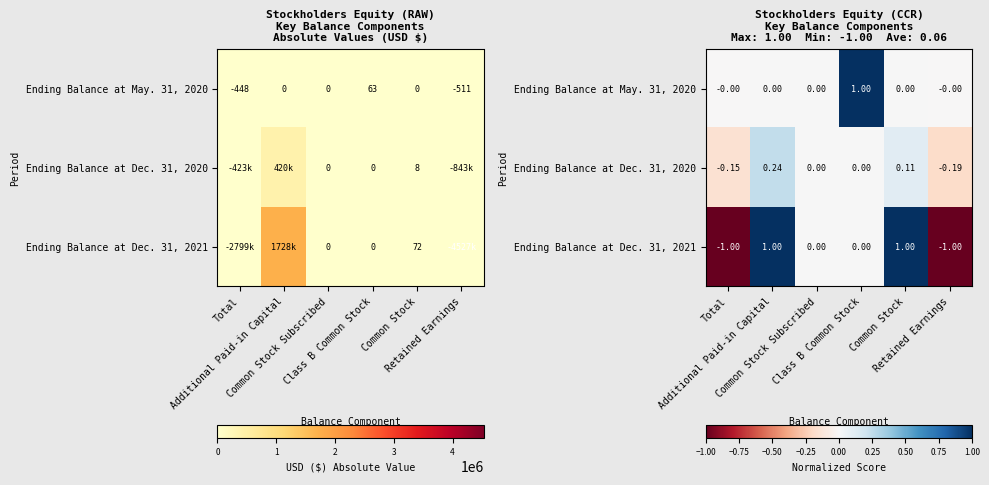

Which has a higher value, Common Stock or Class B Common Stock?

Class B Common Stock